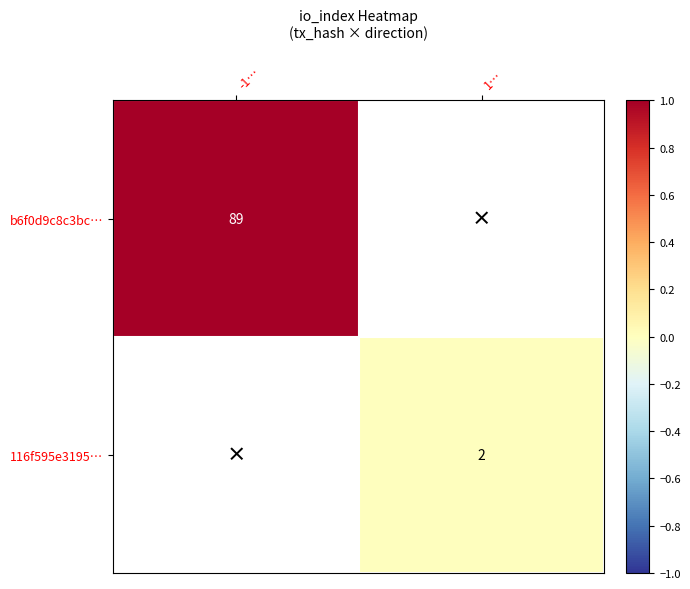

Which has a higher value, 1… or -1…?

-1…